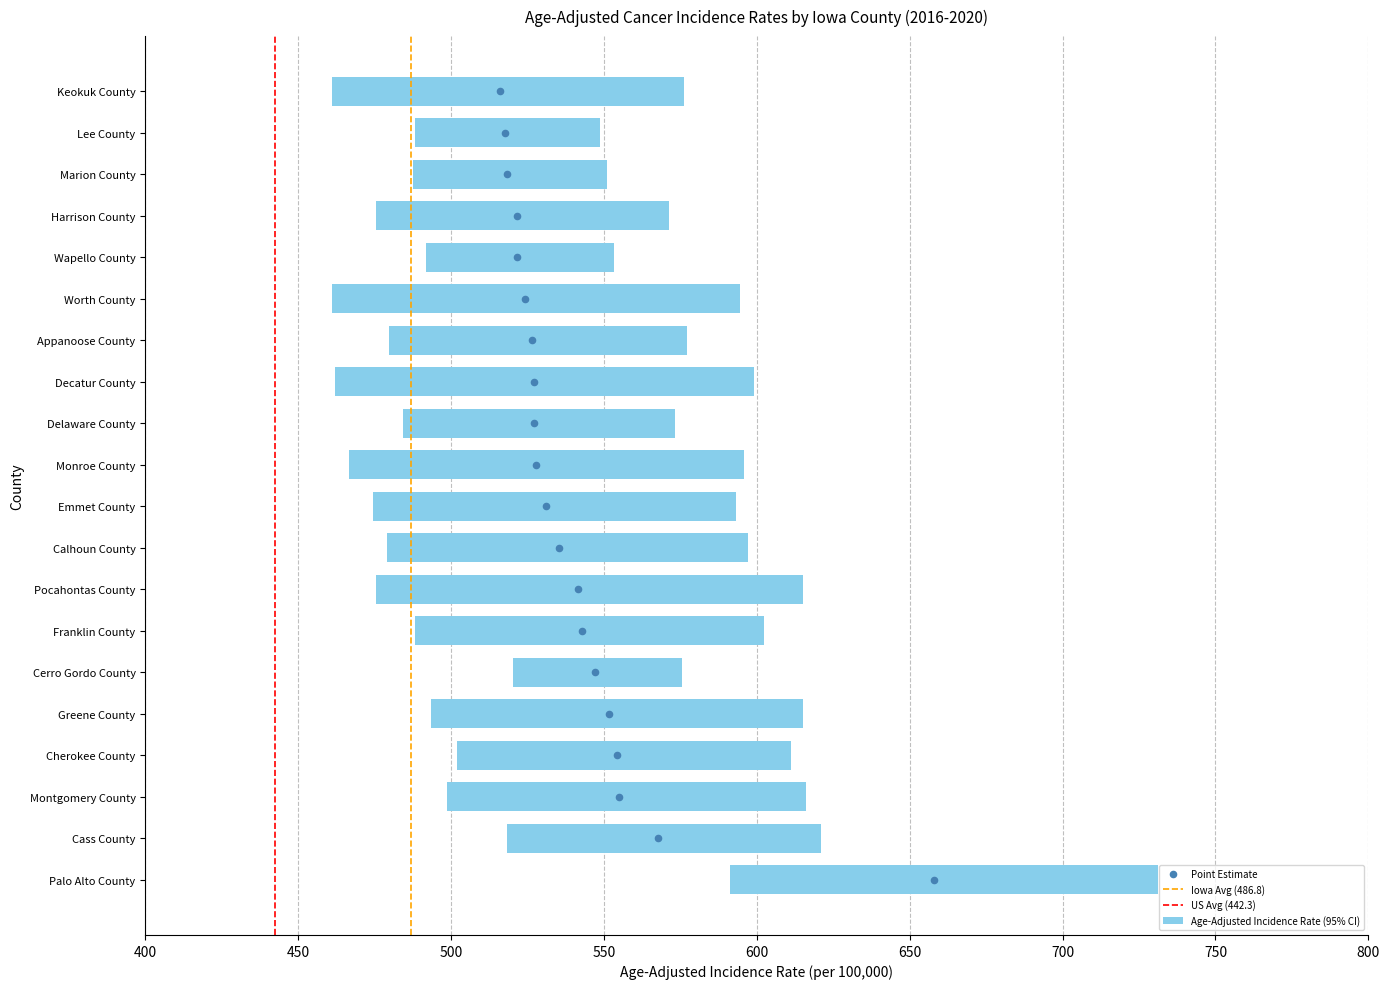

Between Palo Alto County and Marion County, which is larger?

Palo Alto County